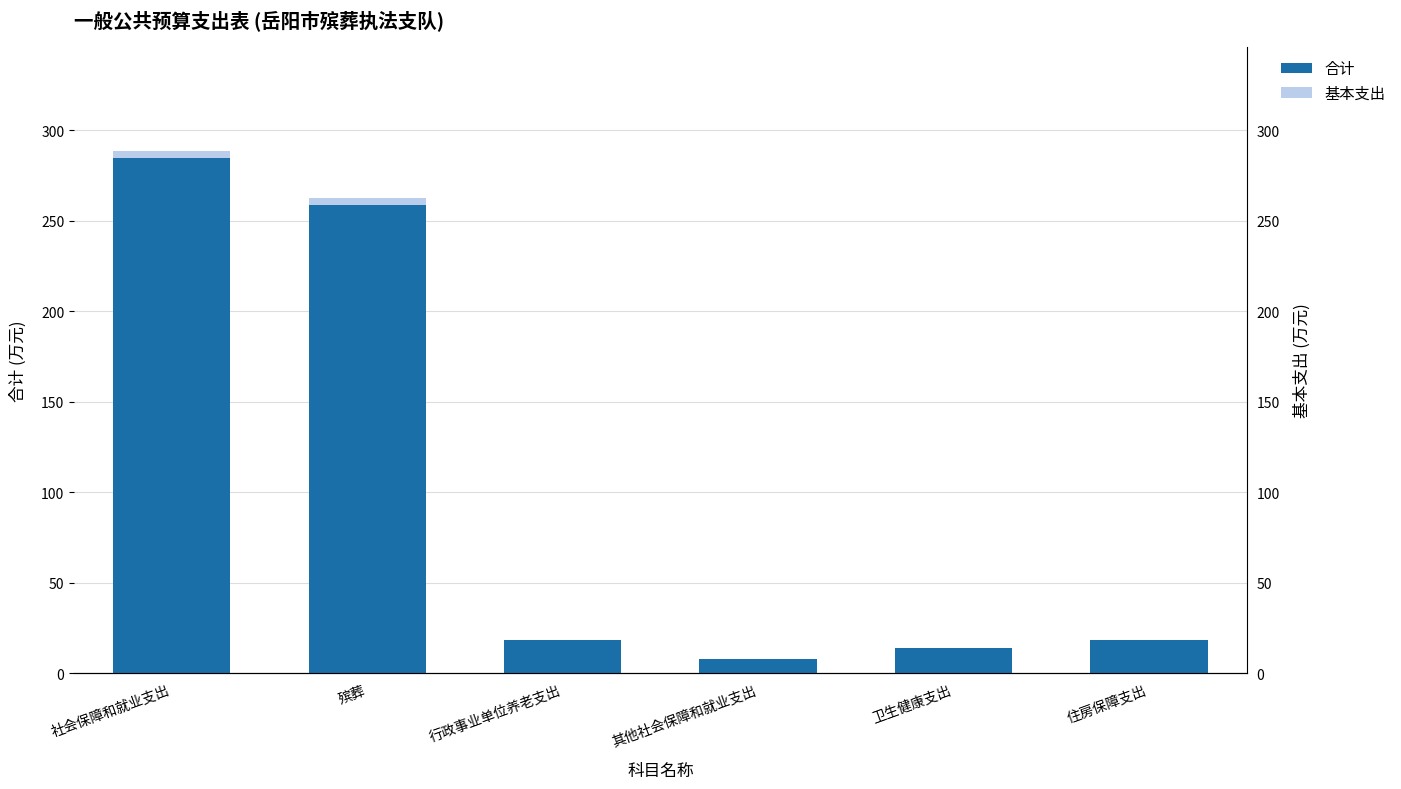

Read the 合计 value at 殡葬.

262.5